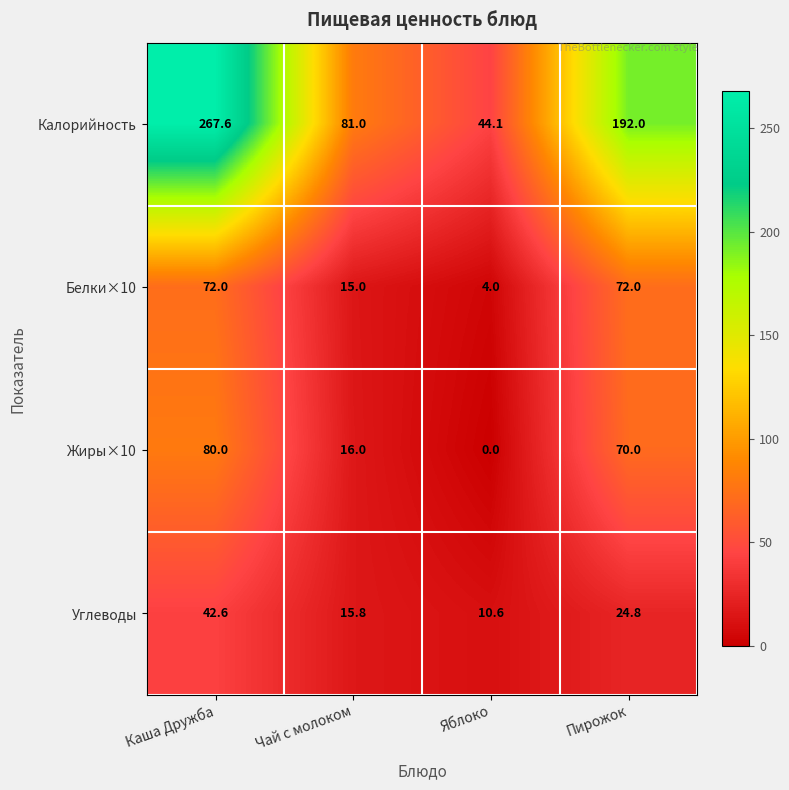

Reading right to left, what are all the values shown in this chart?

Калорийность: Пирожок=192.0	Яблоко=44.1	Чай с молоком=81.0	Каша Дружба=267.6
Белки×10: Пирожок=72.0	Яблоко=4.0	Чай с молоком=15.0	Каша Дружба=72.0
Жиры×10: Пирожок=70.0	Яблоко=0.0	Чай с молоком=16.0	Каша Дружба=80.0
Углеводы: Пирожок=24.8	Яблоко=10.6	Чай с молоком=15.8	Каша Дружба=42.6